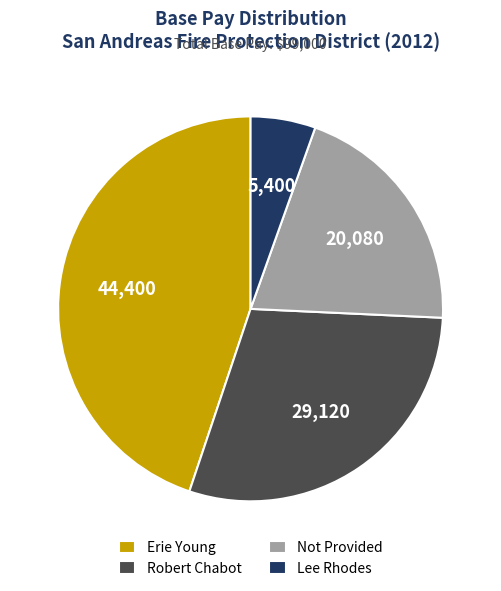

True or false: Lee Rhodes accounts for 5% of the total.

True